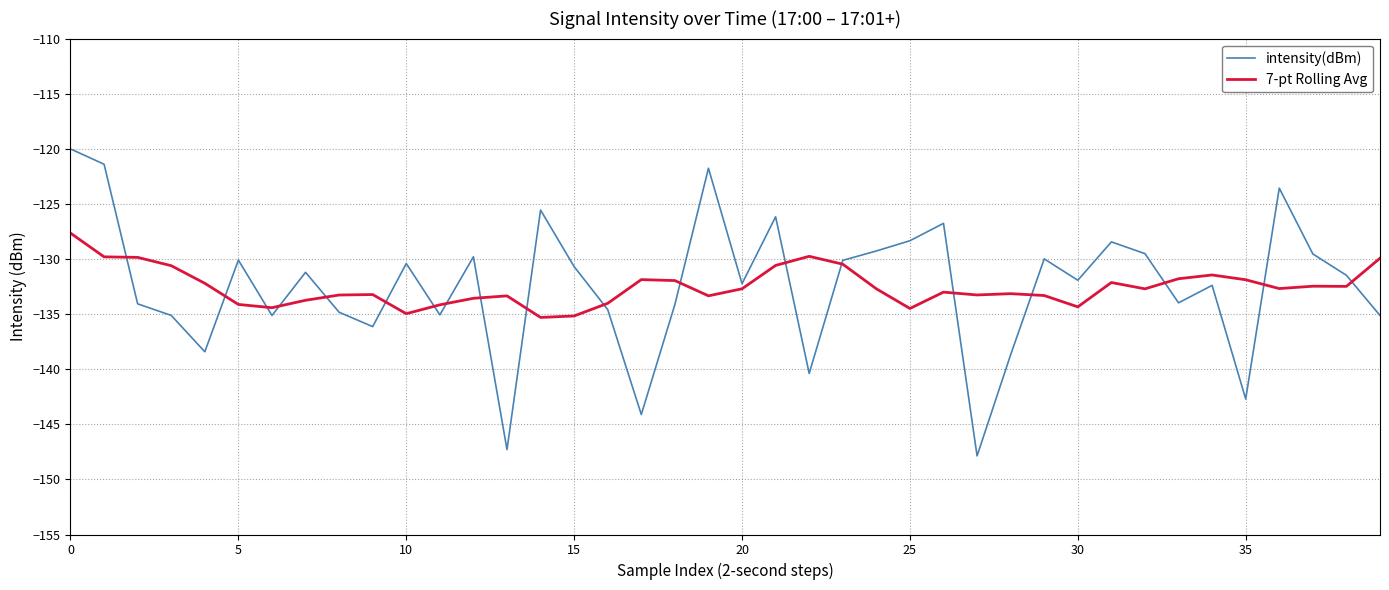

How many times do intensity(dBm) and 7-pt Rolling Avg cross each other?

19